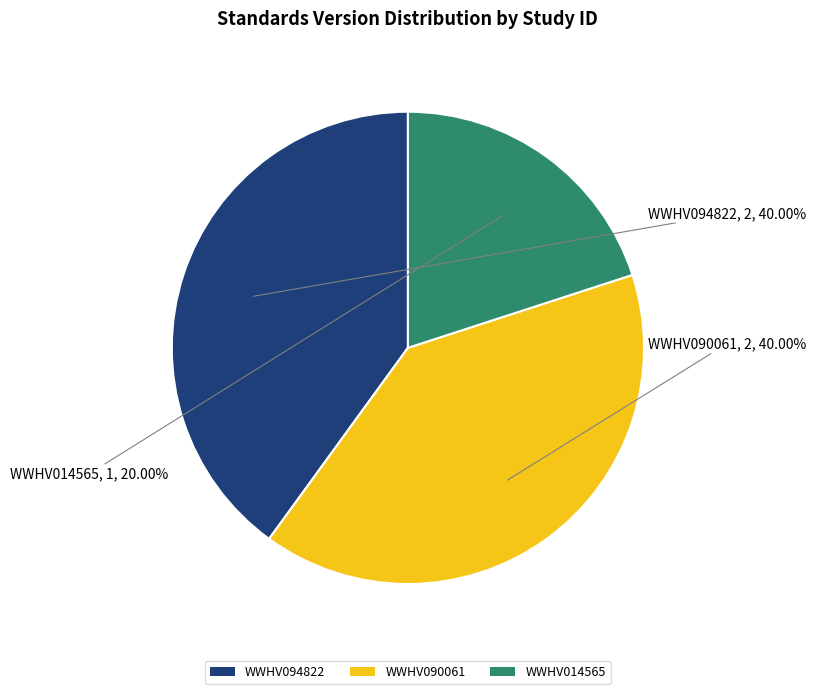

What is the ratio of the value at WWHV090061 to the value at WWHV014565?

2.0